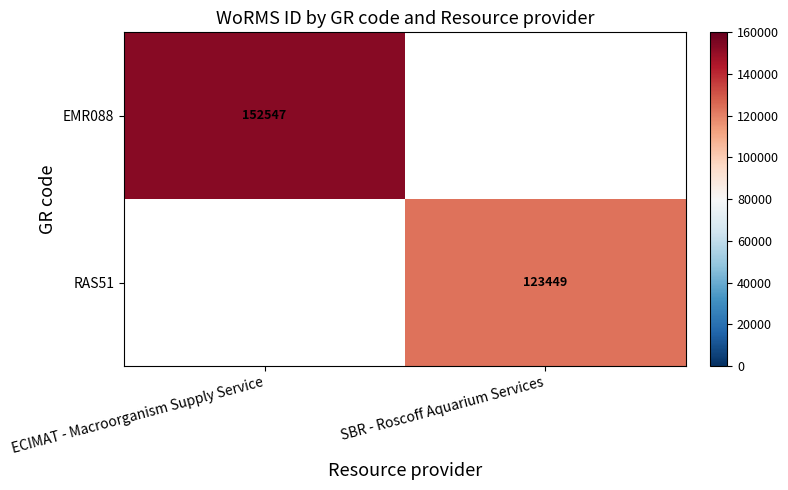

Is the value of EMR088 at ECIMAT - Macroorganism Supply Service greater than the value of RAS51 at SBR - Roscoff Aquarium Services?

Yes